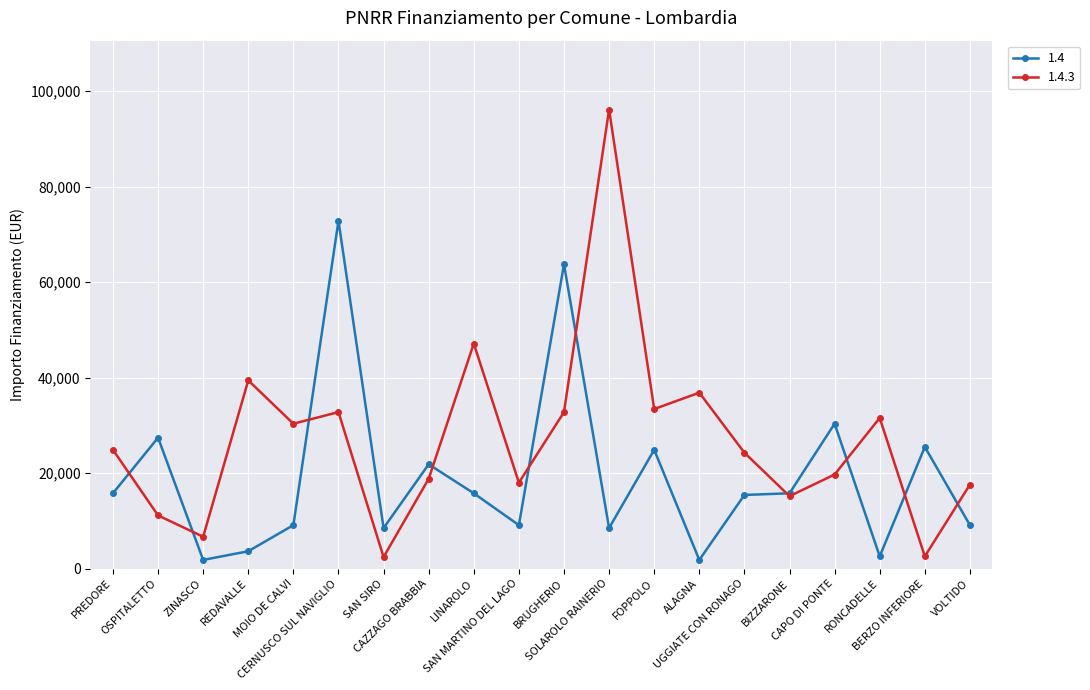

What is the label of the 11th point from the right?

SAN MARTINO DEL LAGO